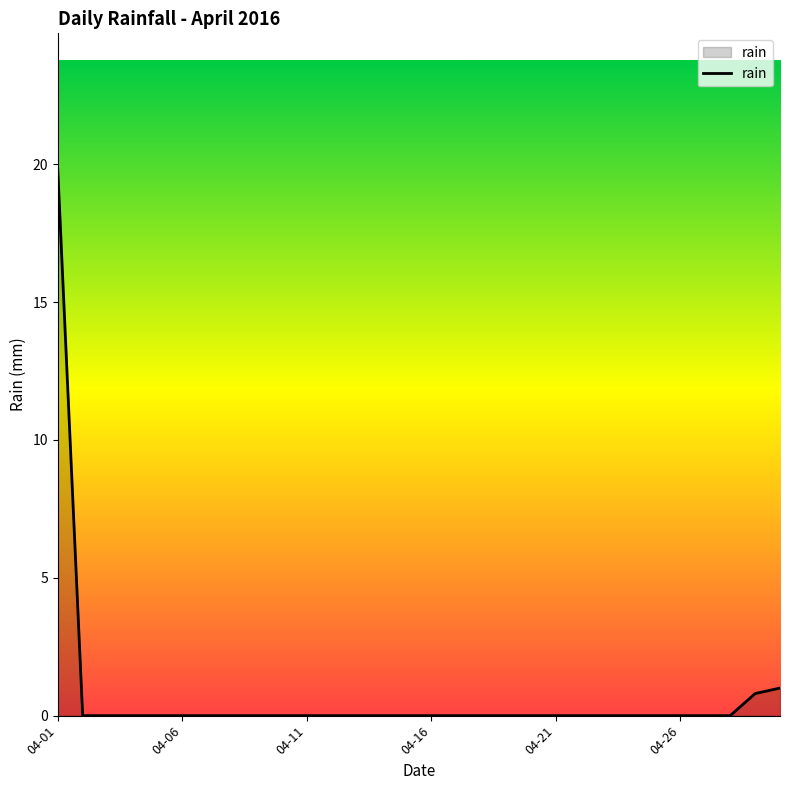

What is the difference between the maximum and minimum values?

19.8